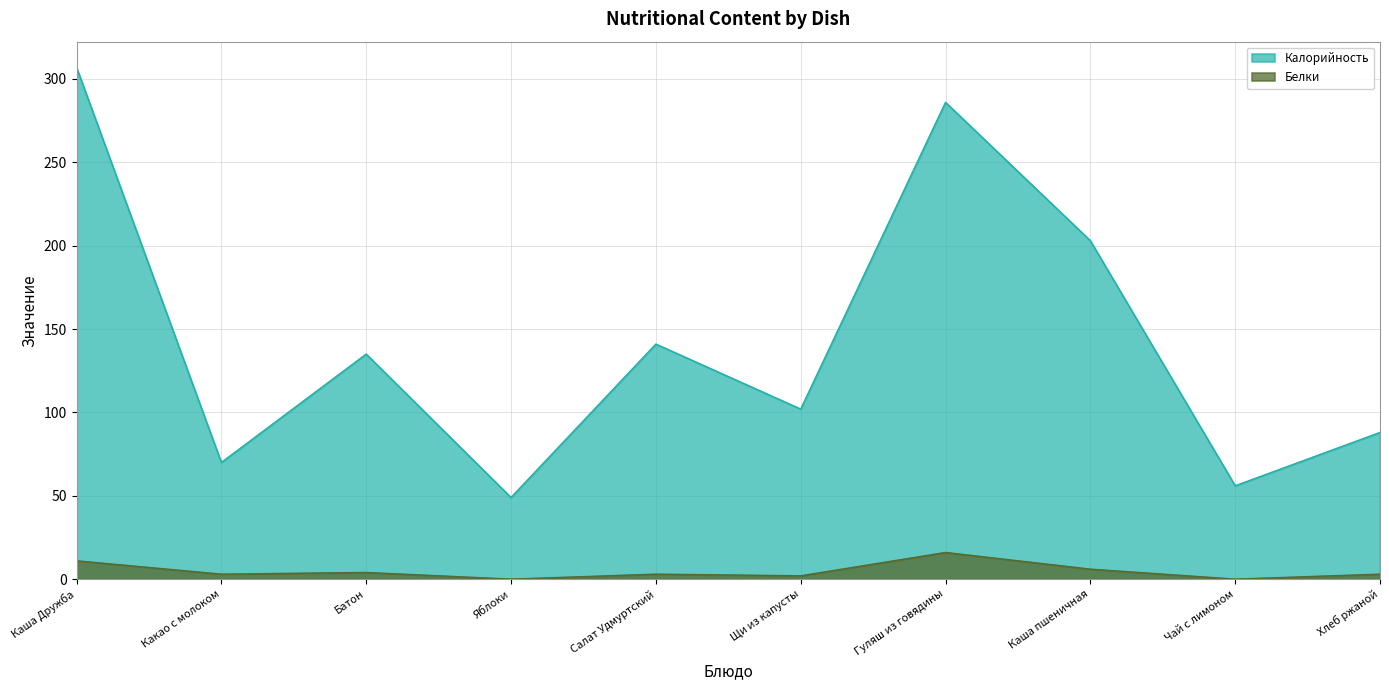

What position from the right is Каша пшеничная?

3